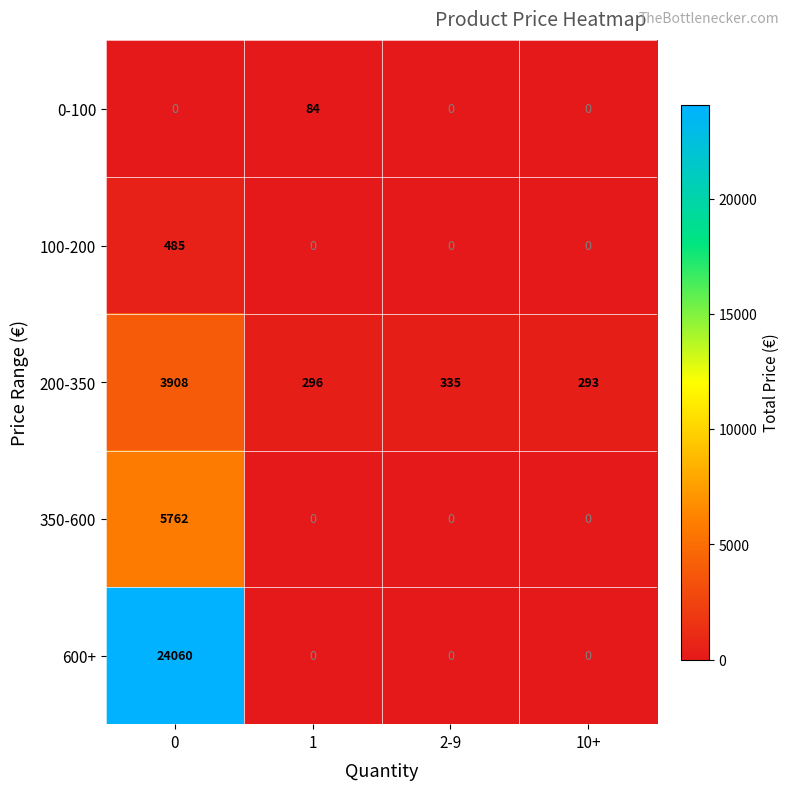

Reading left to right, list all the values displayed in this chart.

0-100: 0	84	0	0
100-200: 485	0	0	0
200-350: 3908	296	335	293
350-600: 5762	0	0	0
600+: 24060	0	0	0